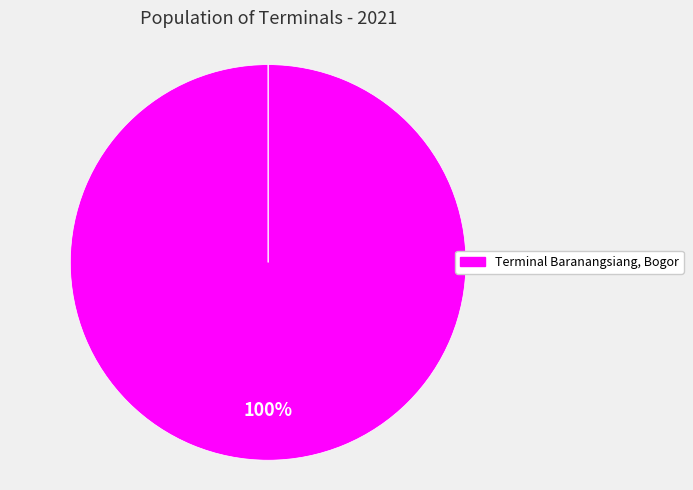

How many segments does this pie chart have?

4